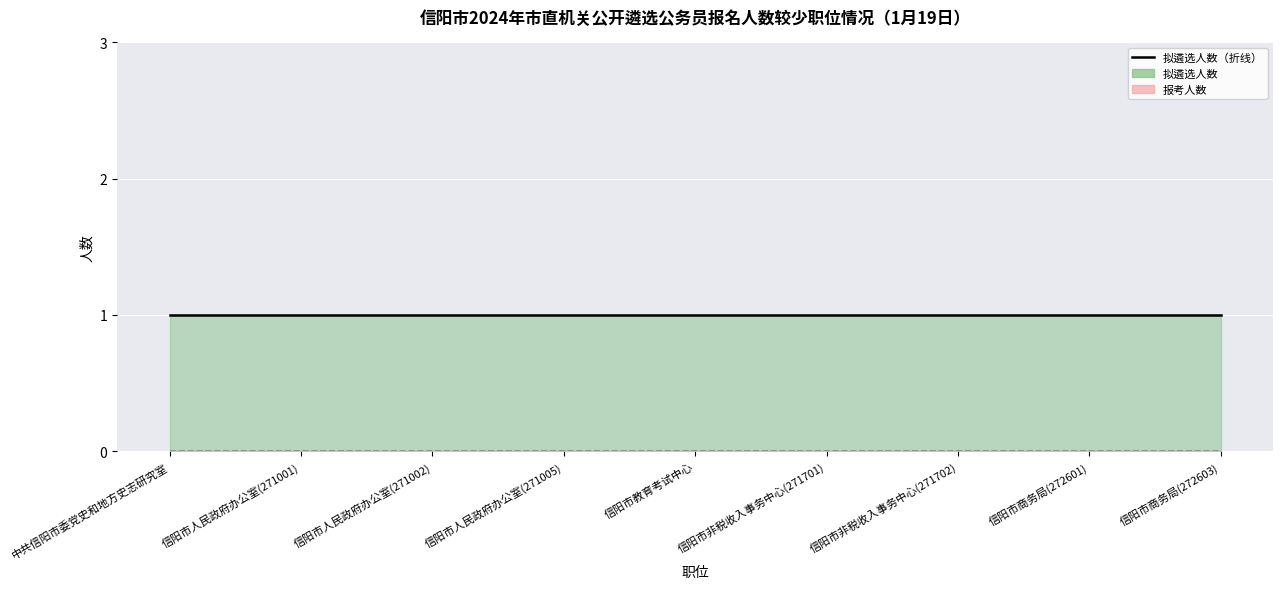

Does the chart display data point markers on the line(s)?

No